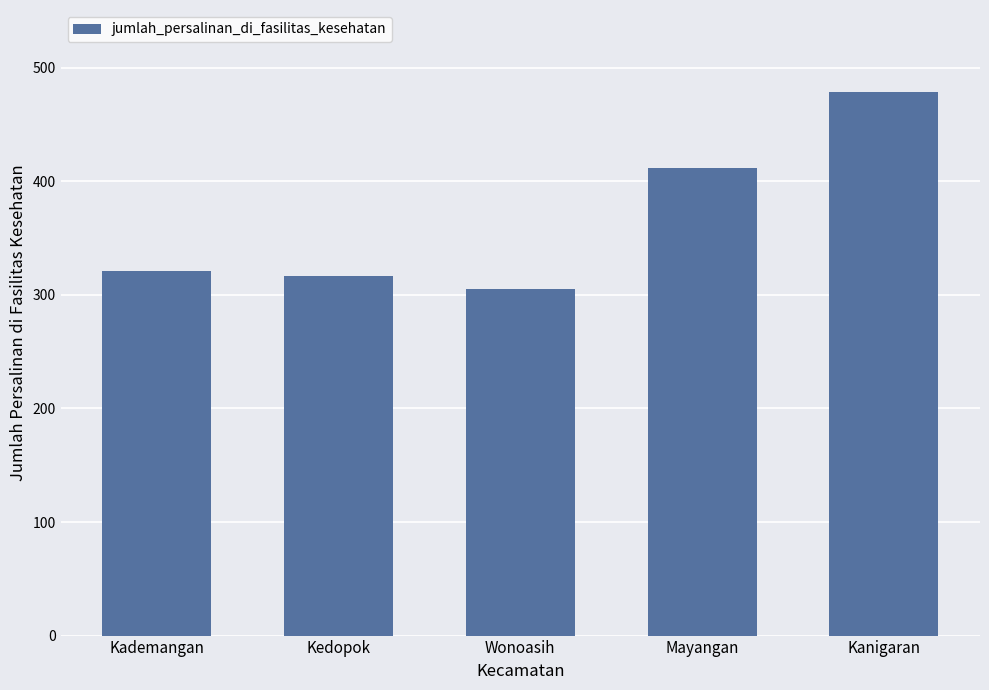

Reading right to left, what are all the values shown in this chart?

Kanigaran=479	Mayangan=412	Wonoasih=305	Kedopok=317	Kademangan=321